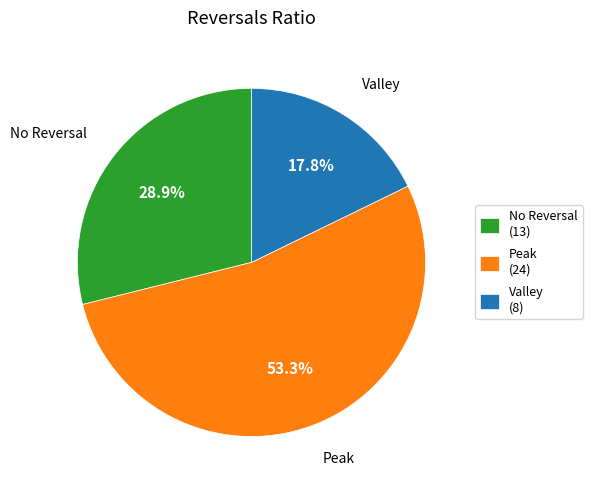

Rank the categories by value from highest to lowest.

Peak (24), No Reversal (13), Valley (8)